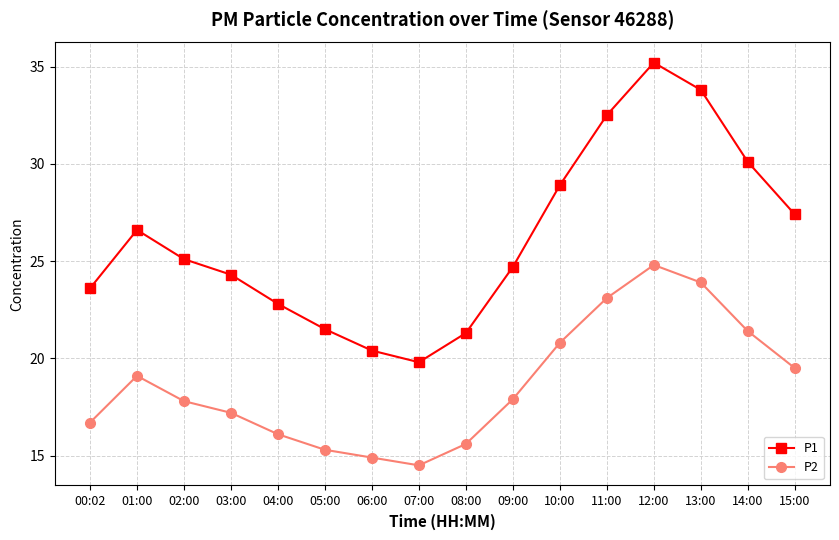

At which category does the chart reach its minimum across all series?

07:00